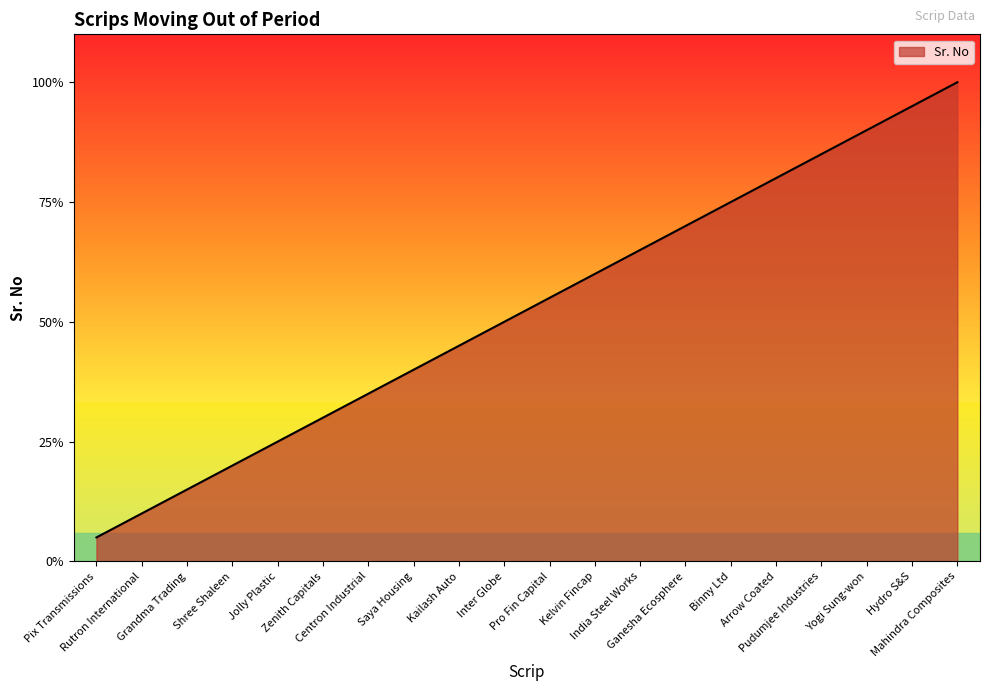

List the labels in order of value, largest first.

Mahindra Composites, Hydro S&S, Yogi Sung-won, Pudumjee Industries, Arrow Coated, Binny Ltd, Ganesha Ecosphere, India Steel Works, Kelvin Fincap, Pro Fin Capital, Inter Globe, Kailash Auto, Saya Housing, Centron Industrial, Zenith Capitals, Jolly Plastic, Shree Shaleen, Grandma Trading, Rutron International, Pix Transmissions